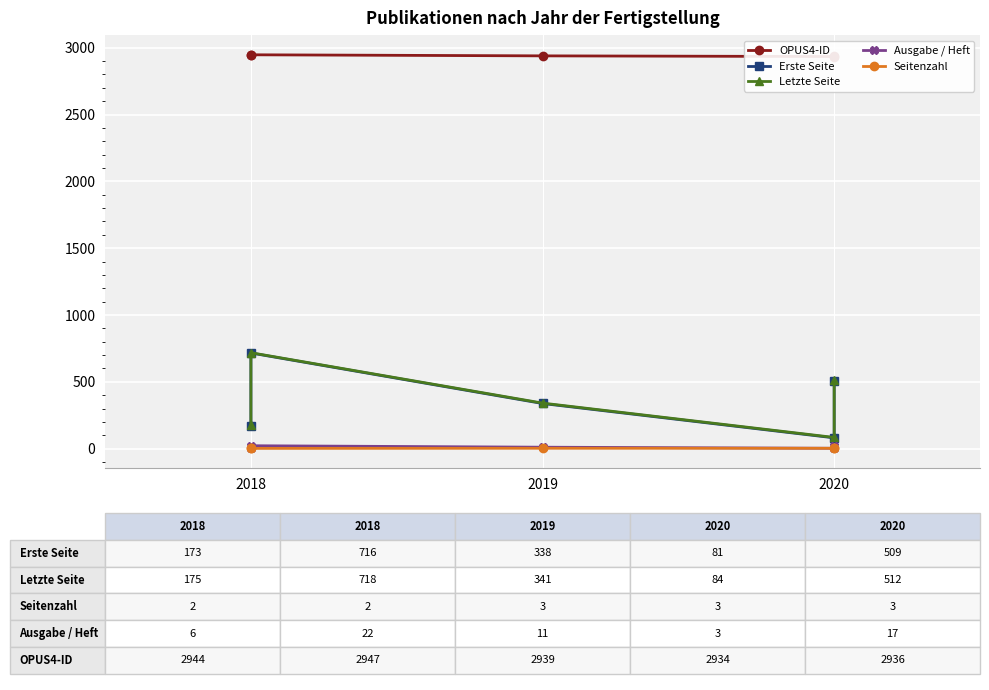

What is the difference between the second highest and minimum values in the Erste Seite series?

428